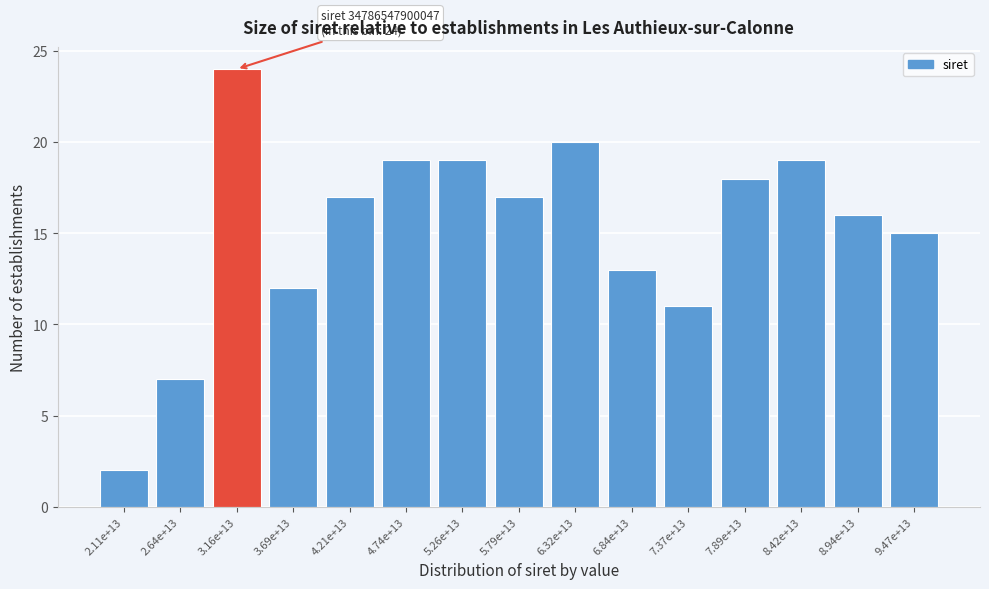

Reading left to right, transcribe all the data shown in this chart.

2.11e+13=2	2.64e+13=7	3.16e+13=24	3.69e+13=12	4.21e+13=17	4.74e+13=19	5.26e+13=19	5.79e+13=17	6.32e+13=20	6.84e+13=13	7.37e+13=11	7.89e+13=18	8.42e+13=19	8.94e+13=16	9.47e+13=15